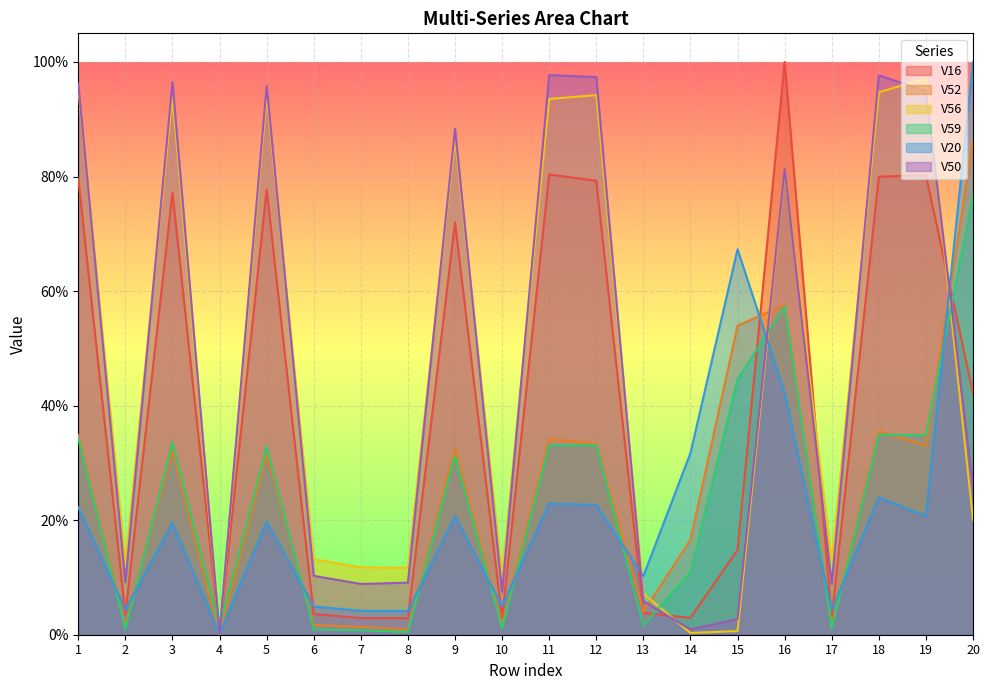

The value of V52 at 11 is 0.3. True or false?

True